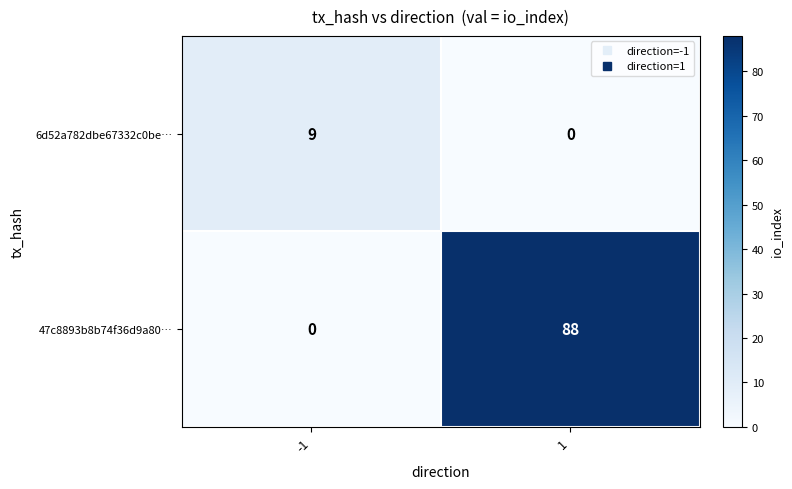

Reading right to left, transcribe all the data shown in this chart.

6d52a782dbe67332c0be…: 1=0	-1=9
47c8893b8b74f36d9a80…: 1=88	-1=0